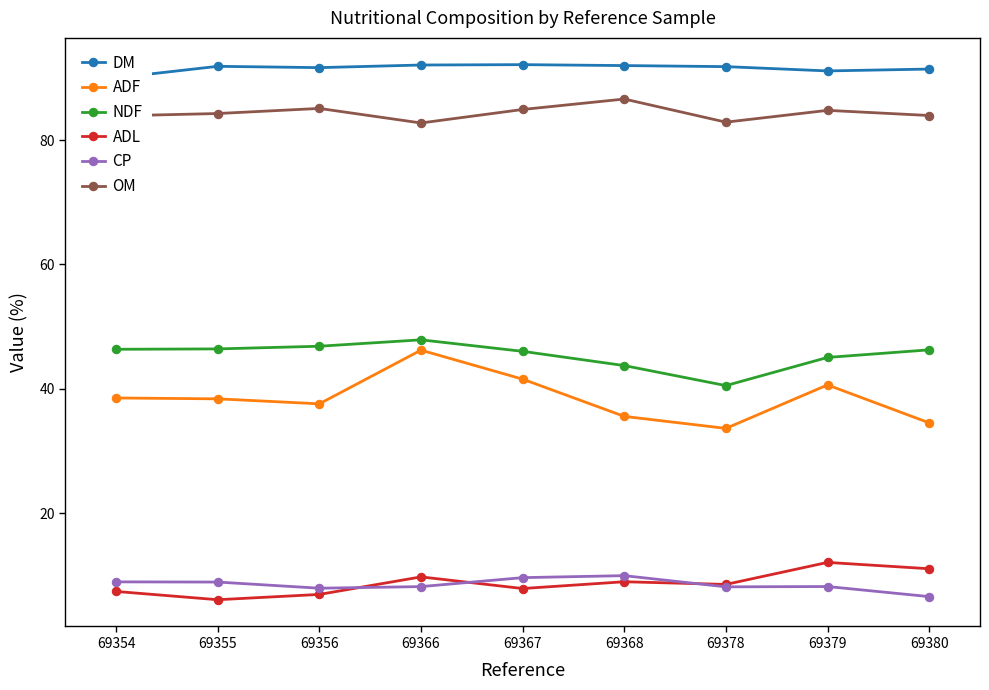

What is the smallest value displayed?

6.1